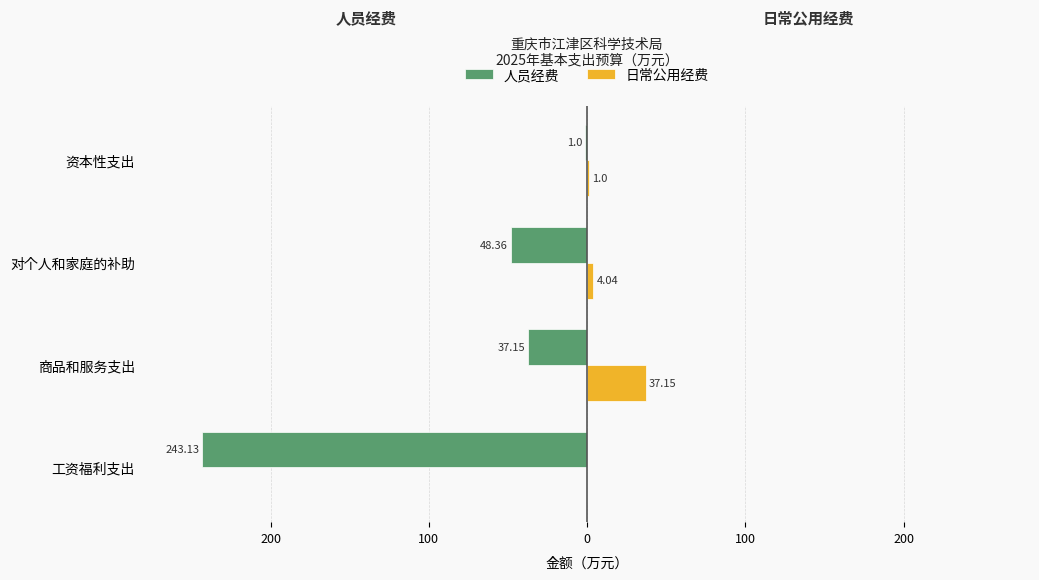

What are all the series names shown in the legend?

人员经费, 日常公用经费